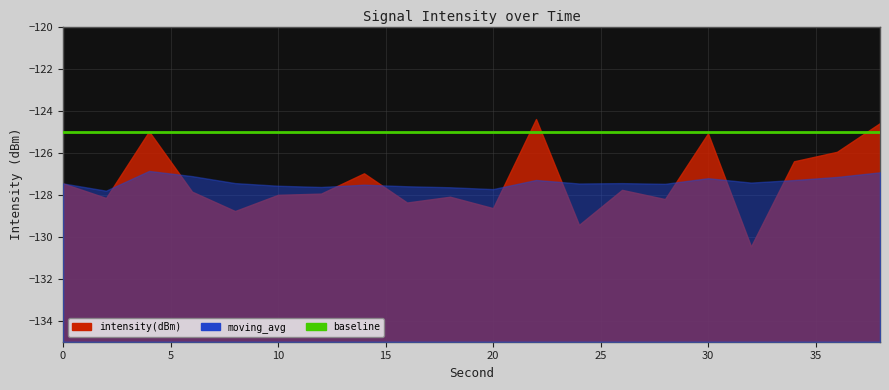

At which label does intensity(dBm) first exceed -127?

4